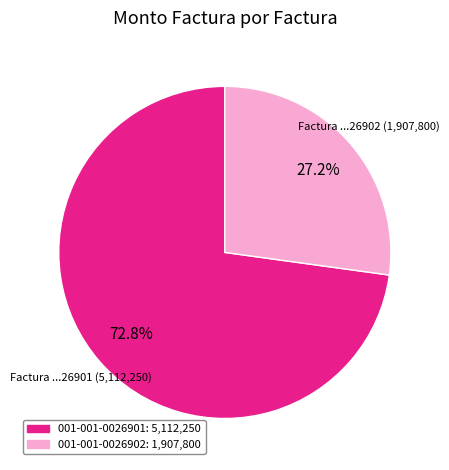

Is there any slice that represents more than half of the pie?

Yes